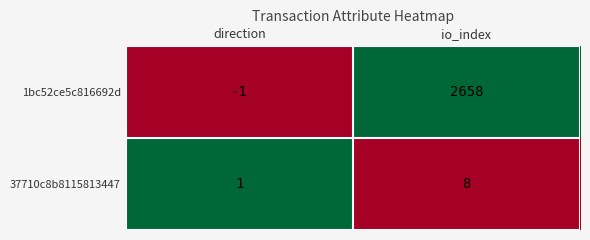

What is the spread (max minus min) of values at io_index?

2650